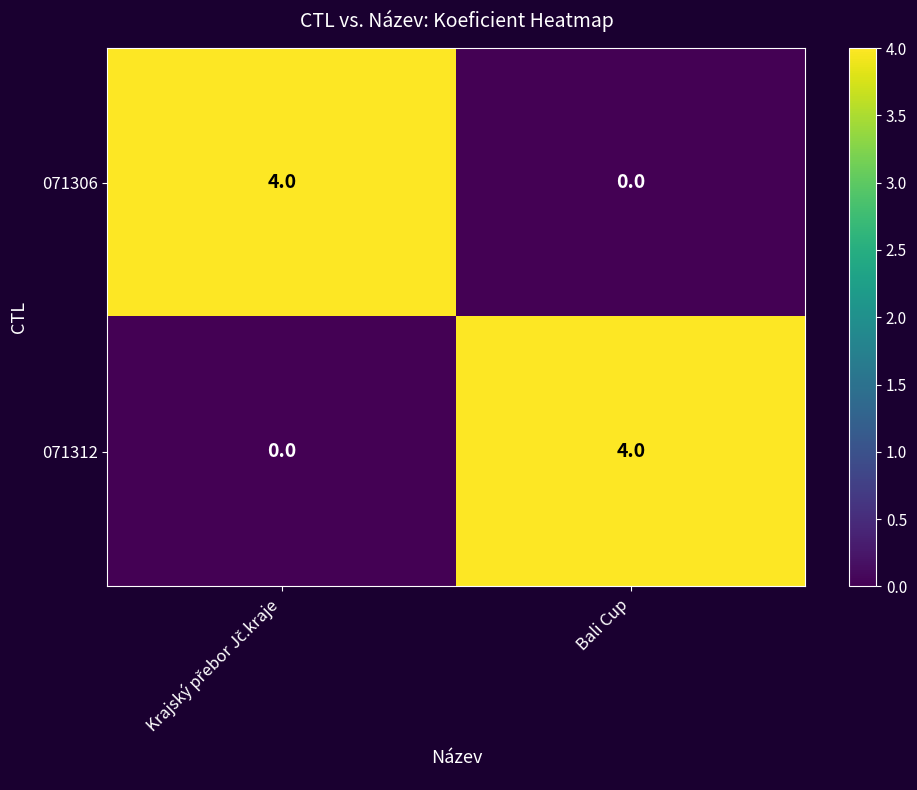

At Bali Cup, list the series in order from largest to smallest.

071312, 071306